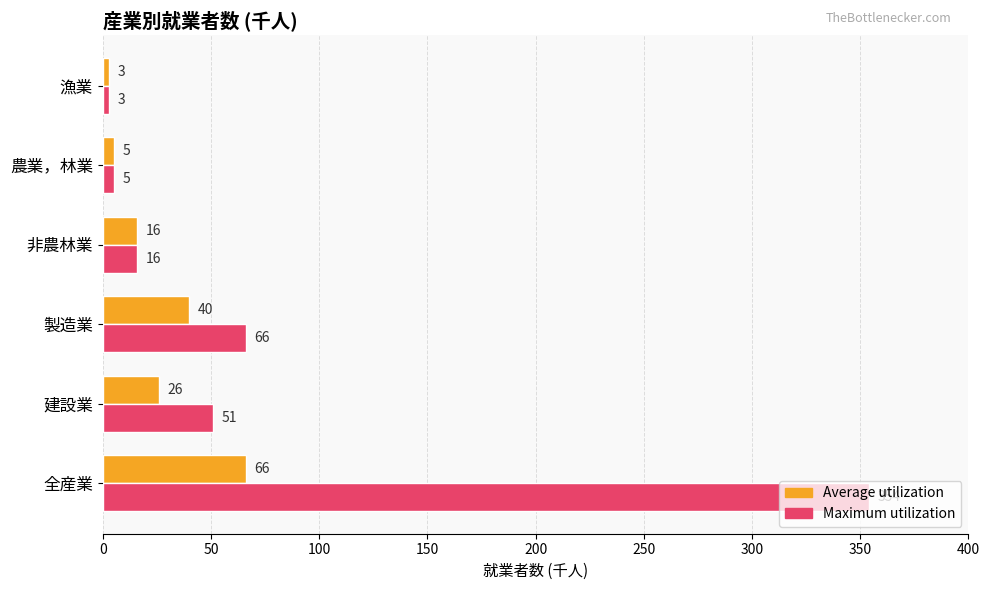

How many categories are shown in the chart?

6